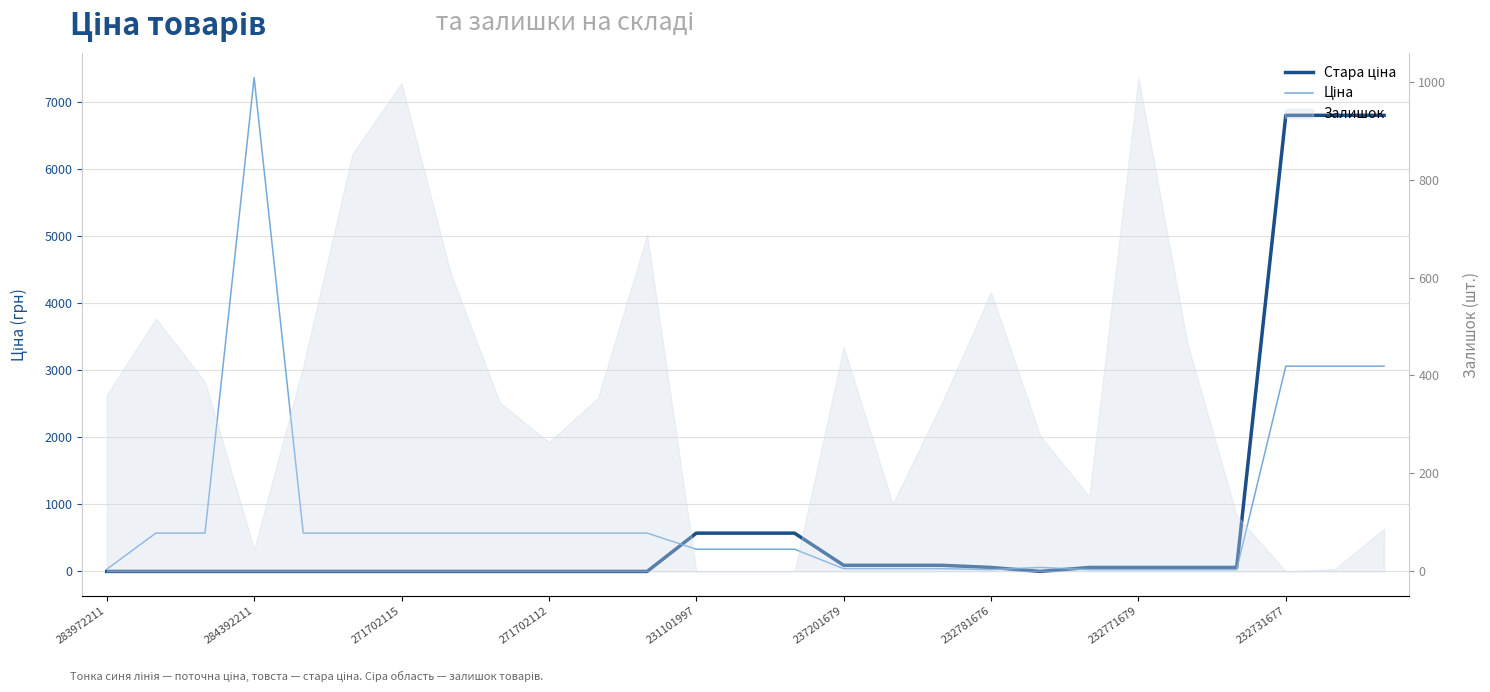

Is the value of Стара ціна at 10 greater than the value of Ціна at 18?

No